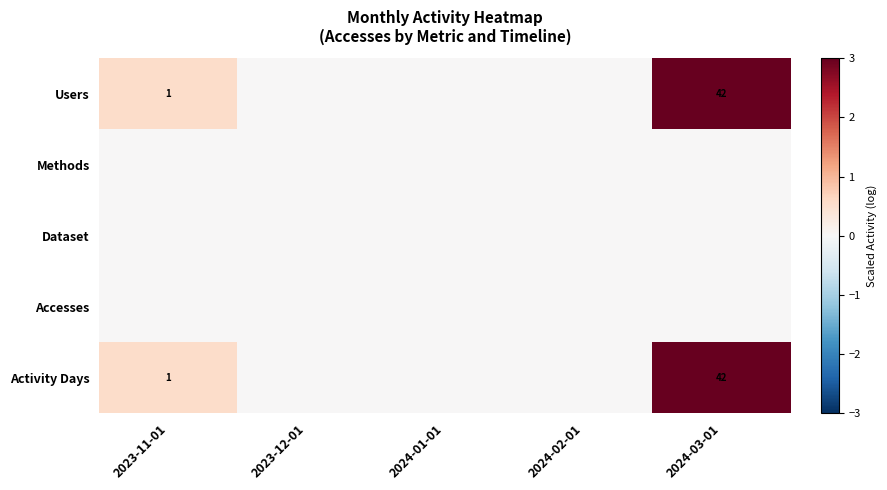

The value of Activity Days at 2024-03-01 is 42. True or false?

True